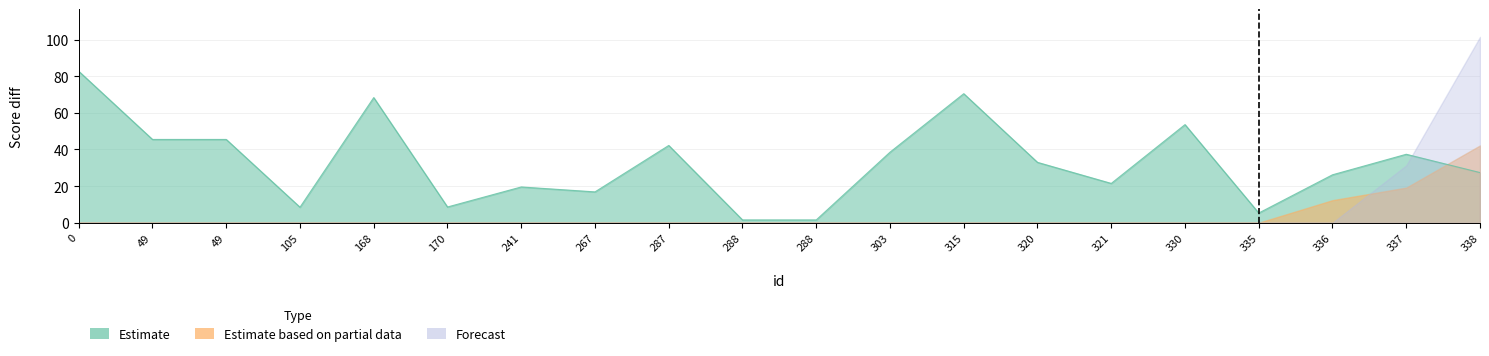

Rank the series by their maximum value, from lowest to highest.

Estimate based on partial data, Estimate, Forecast